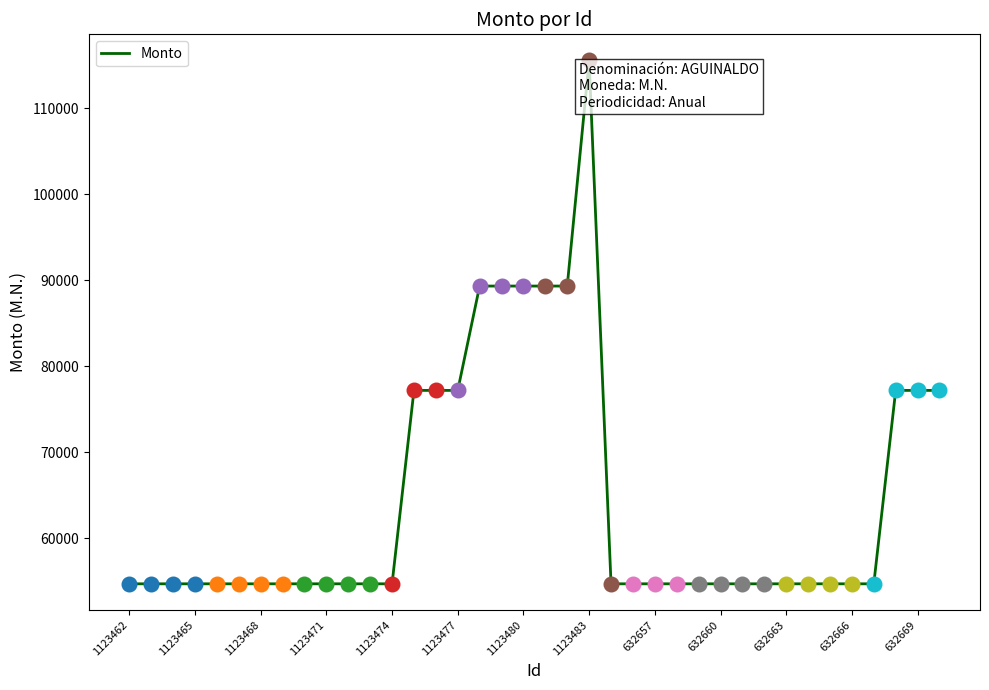

What is the maximum value shown in the chart?

115522.2